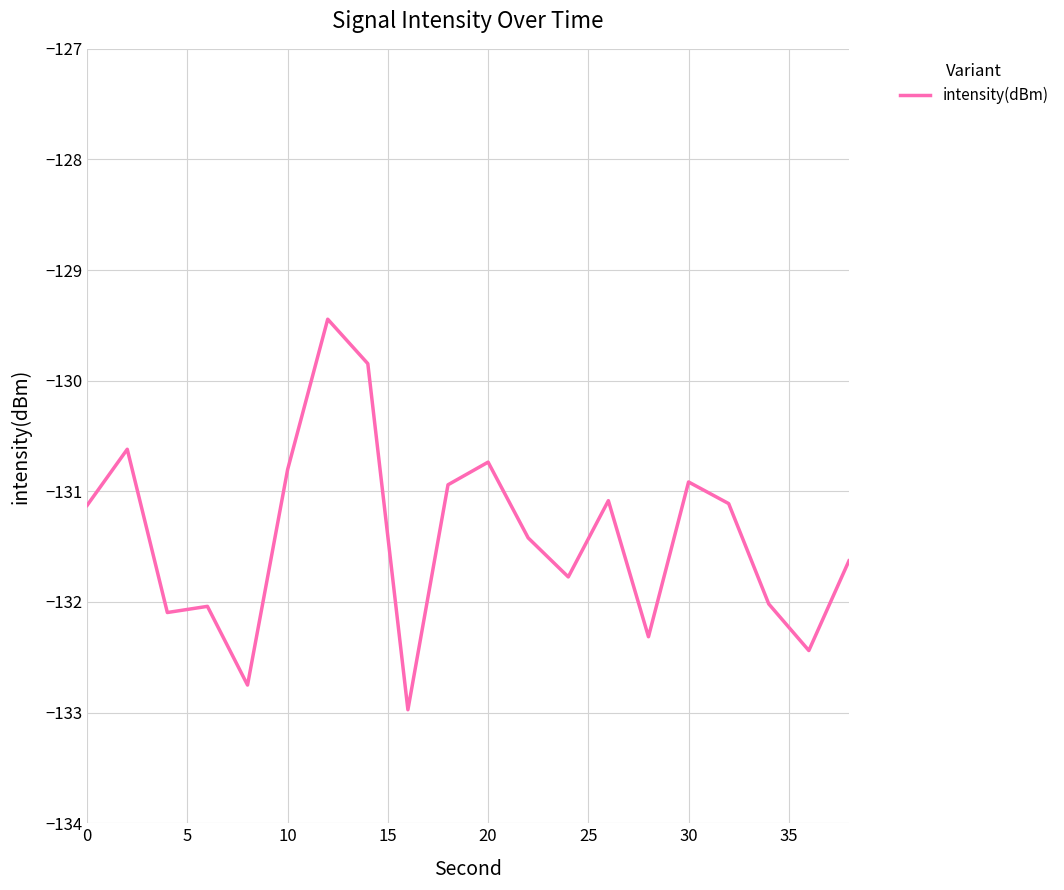

What is the maximum value shown in the chart?

-129.4